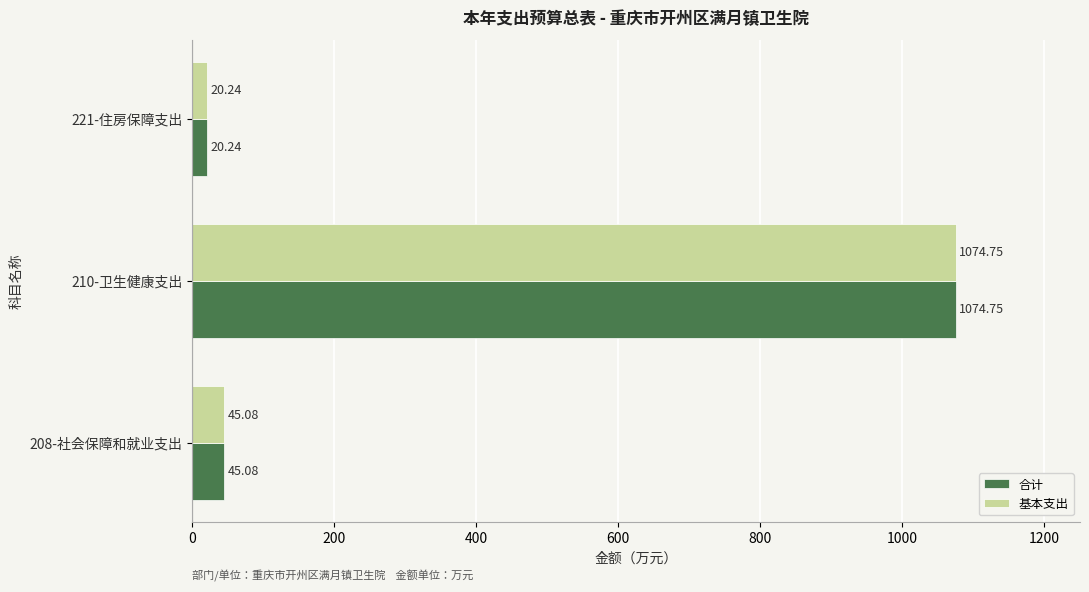

What is the average value of the 基本支出 series?

380.0